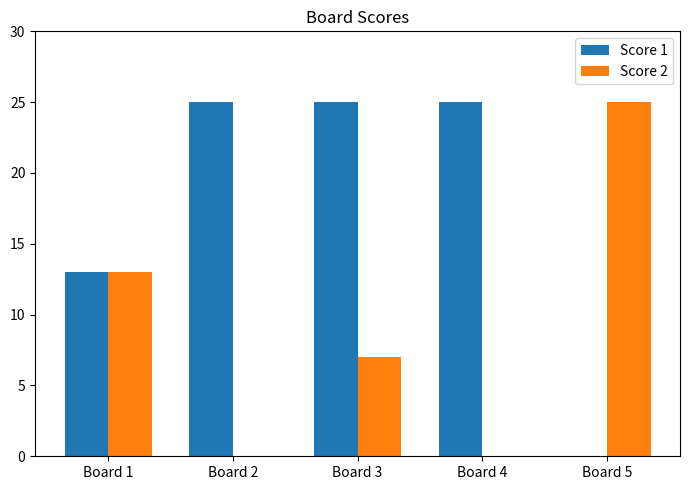

What is the sum of all Score 1 values?

88